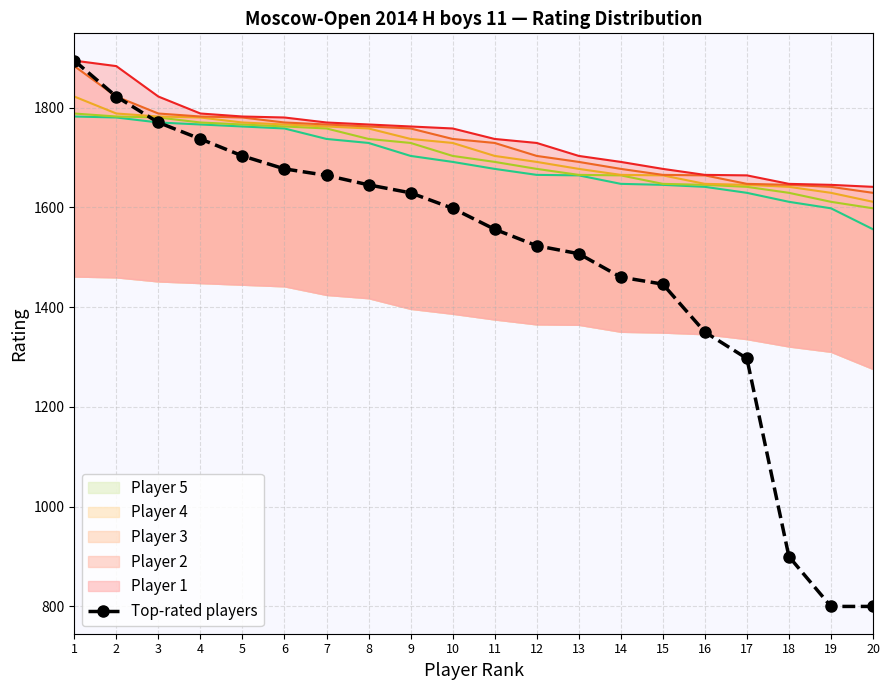

Reading right to left, list all the values displayed in this chart.

20=800	19=800	18=900	17=1297	16=1350	15=1446	14=1460	13=1507	12=1523	11=1556	10=1598	9=1629	8=1645	7=1664	6=1677	5=1703	4=1737	3=1770	2=1822	1=1894